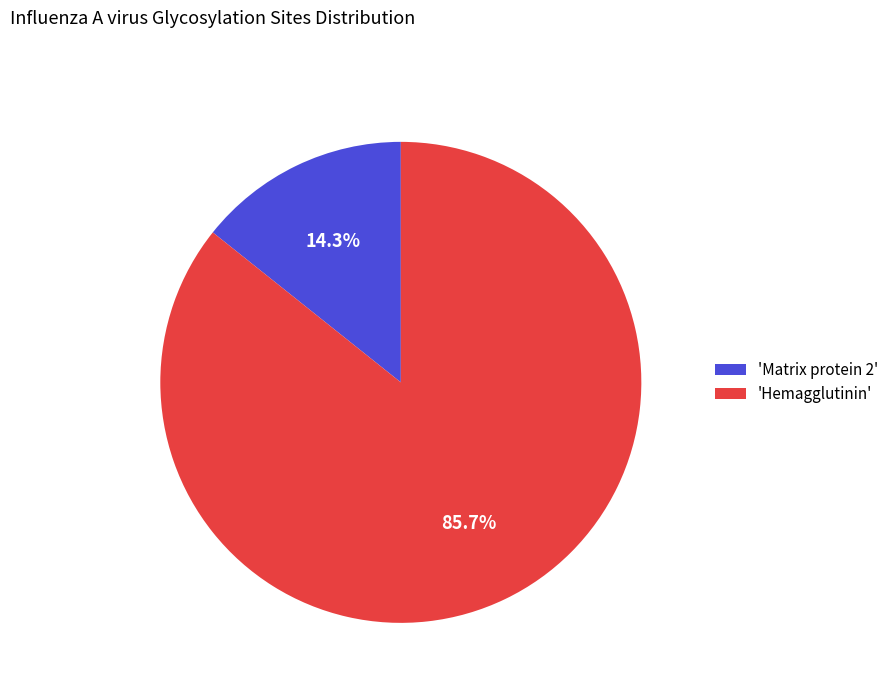

Rank the categories by value from highest to lowest.

'Hemagglutinin', 'Matrix protein 2'